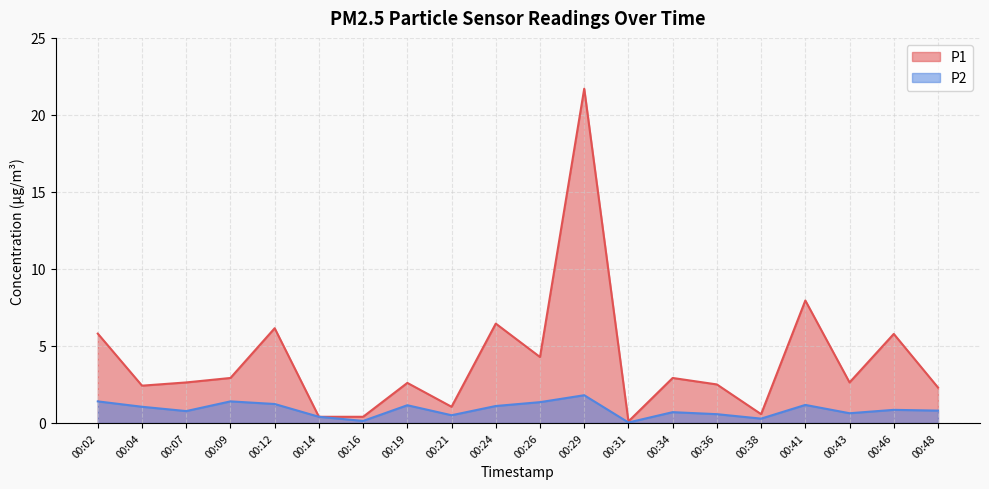

Rank the series at 00:34 from lowest to highest value.

P2, P1